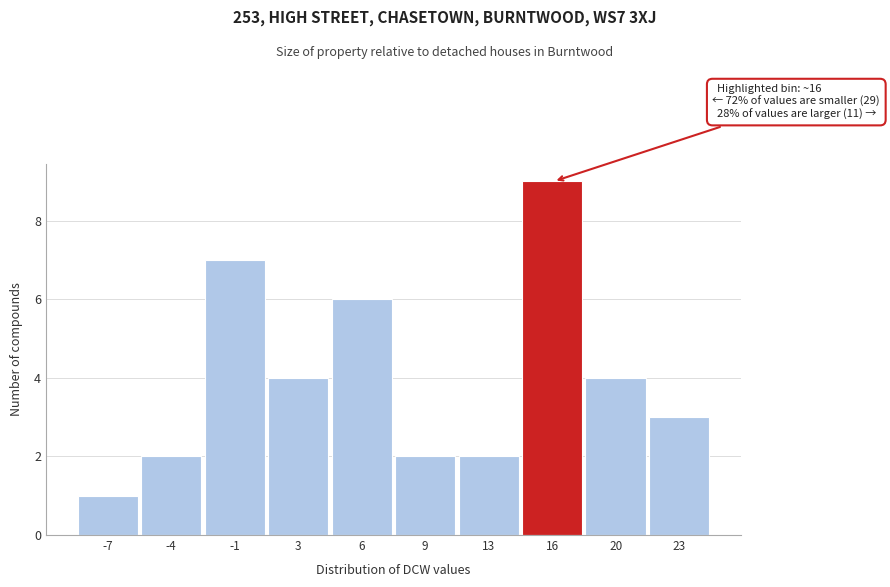

Reading left to right, list all the values displayed in this chart.

1	2	7	4	6	2	2	9	4	3